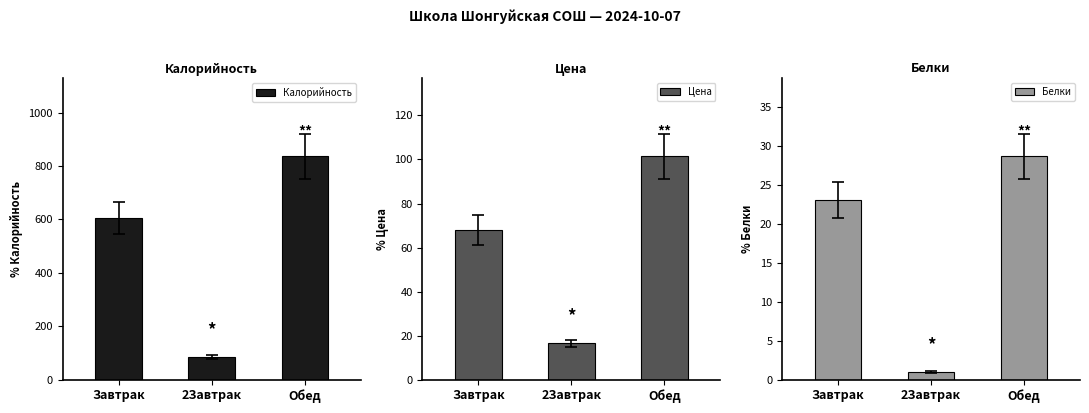

How many groups of bars are there?

3